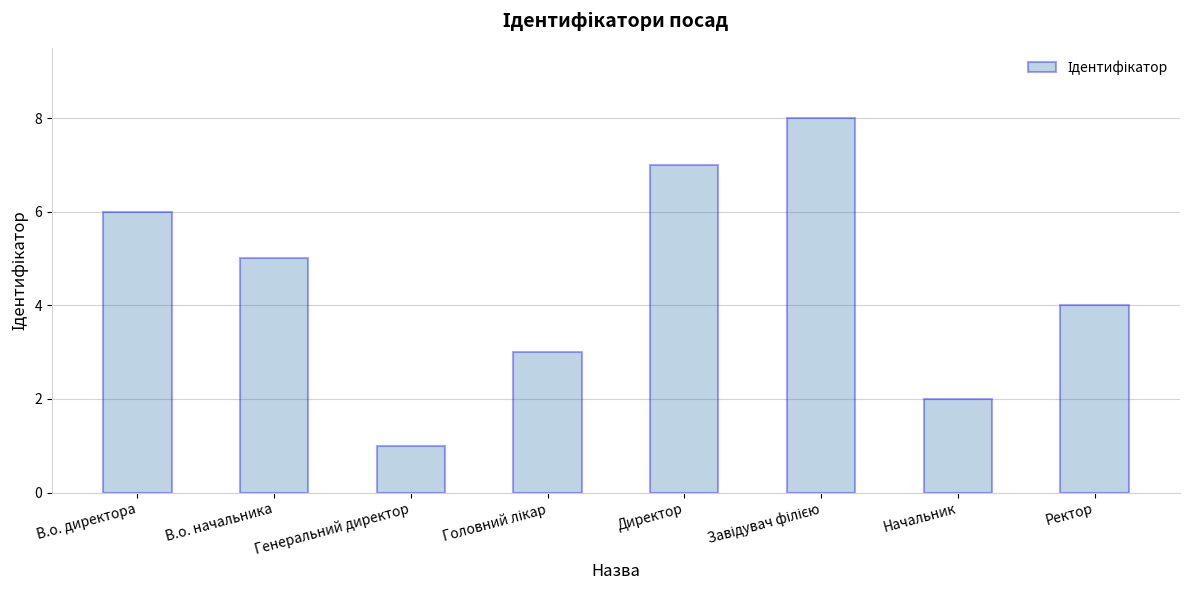

What is the difference between the maximum and minimum values?

7